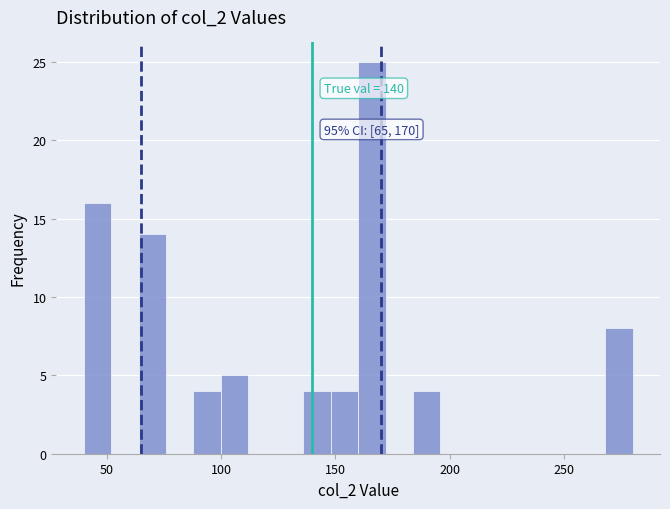

Around what value on the x-axis is the tallest bar? Give the approximate position of its centre, as read against the axis.

165